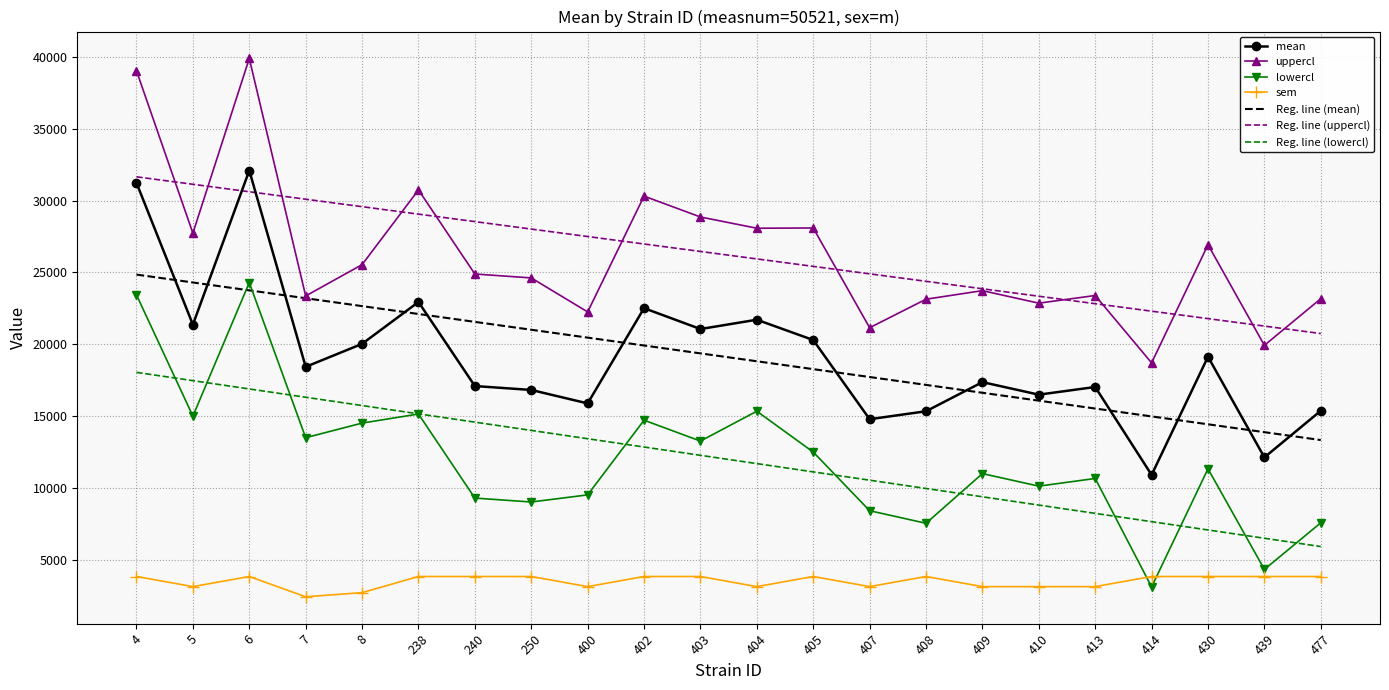

What are all the series names shown in the legend?

mean, uppercl, lowercl, sem, Reg. line (mean), Reg. line (uppercl), Reg. line (lowercl)